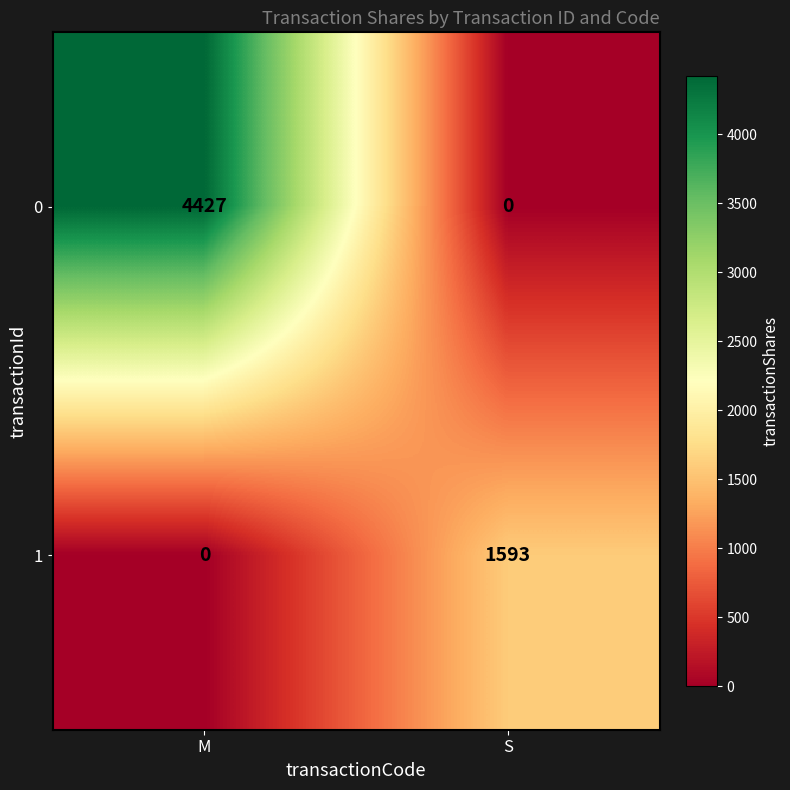

Reading right to left, transcribe all the data shown in this chart.

0: S=0	M=4427
1: S=1593	M=0